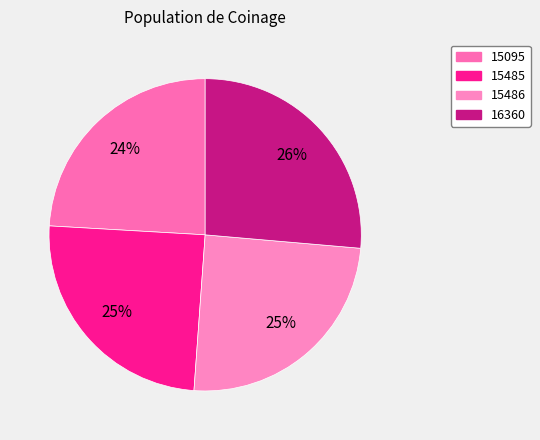

How many slices are in this pie chart?

4